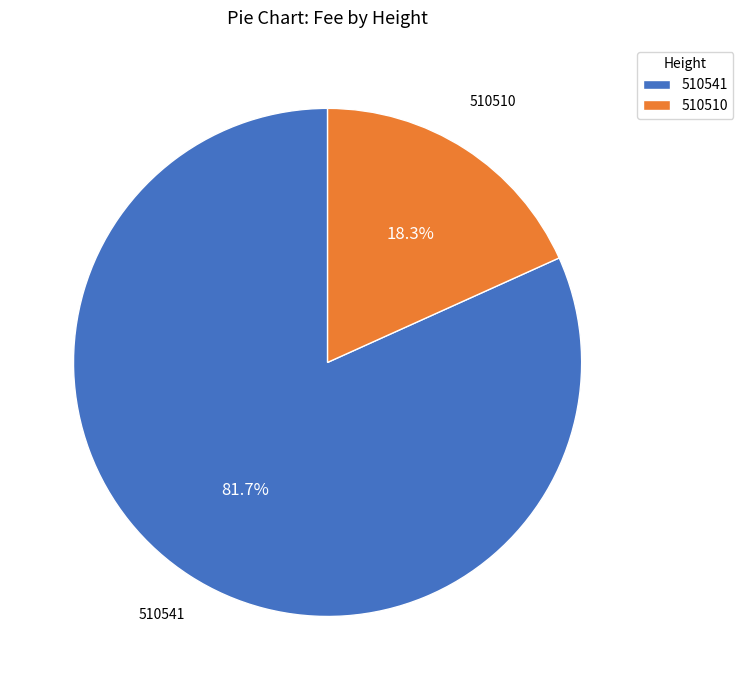

What is the total percentage of 510510 and 510541?

100.0%